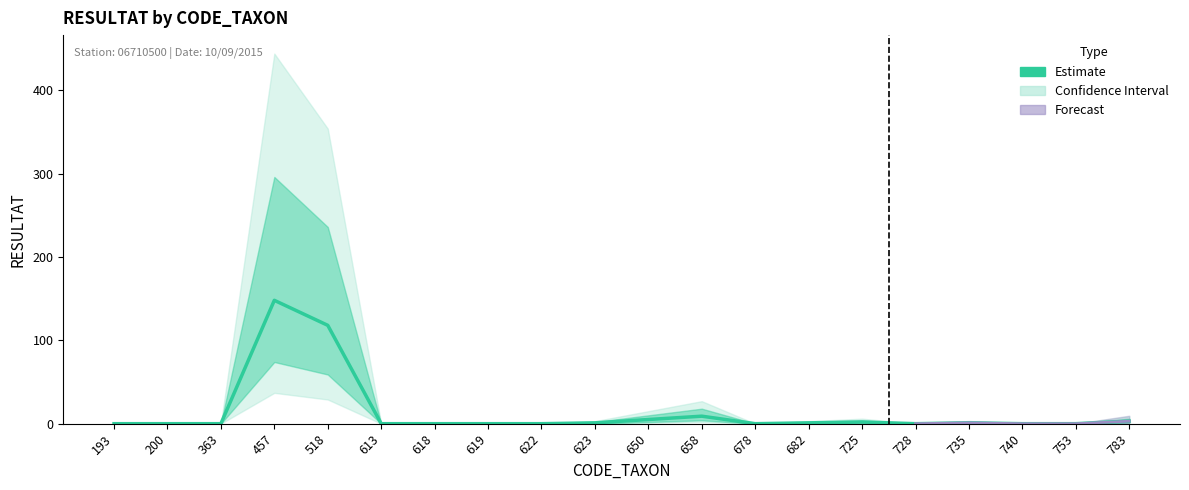

What is the difference between the maximum and minimum values?

148